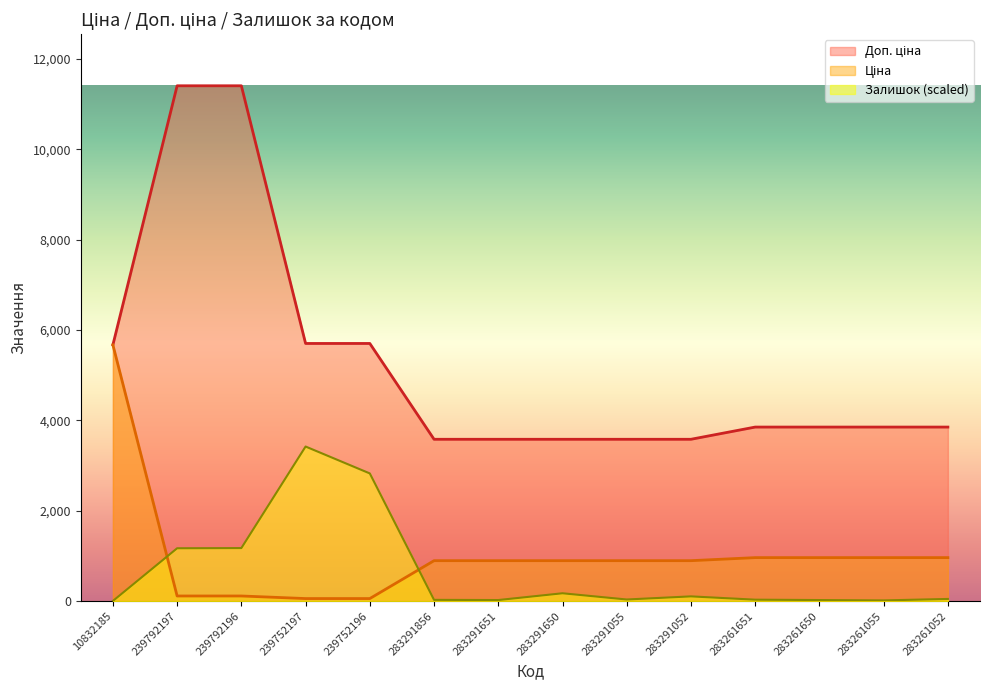

What is the total value across all series at 239792196?

12698.9